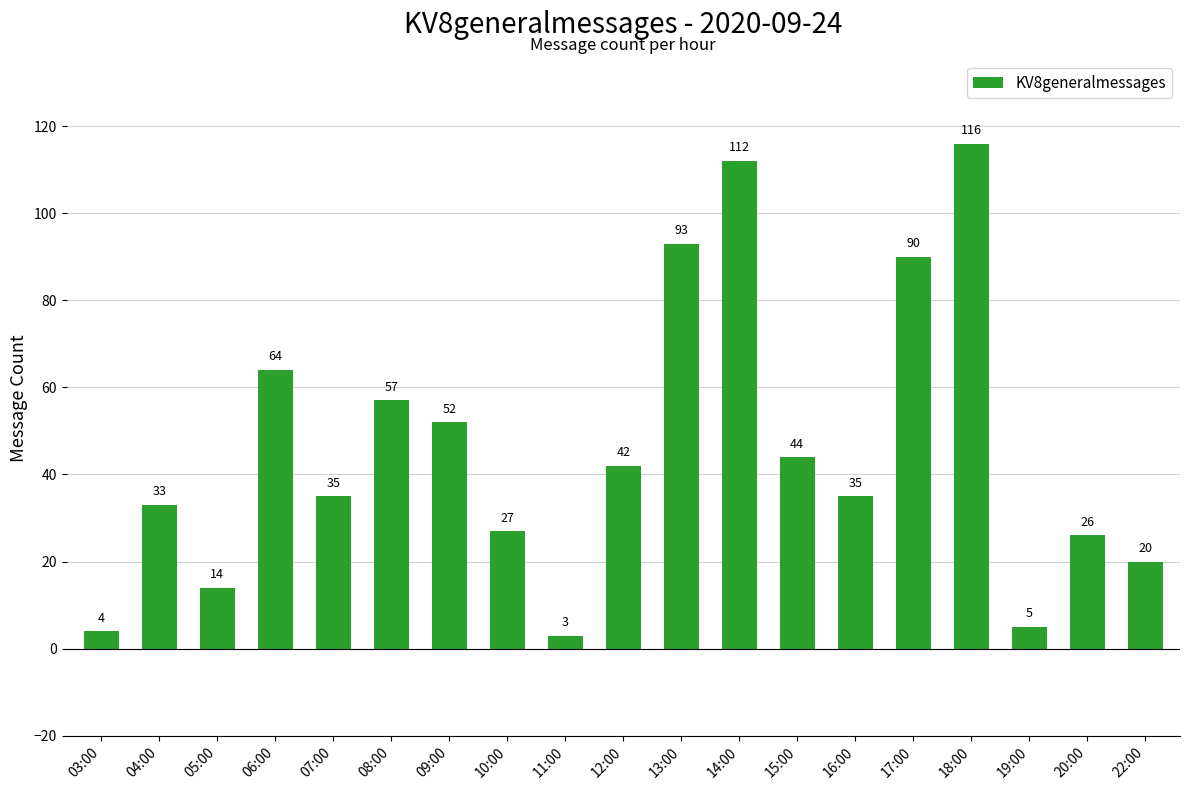

Reading left to right, transcribe all the data shown in this chart.

4	33	14	64	35	57	52	27	3	42	93	112	44	35	90	116	5	26	20